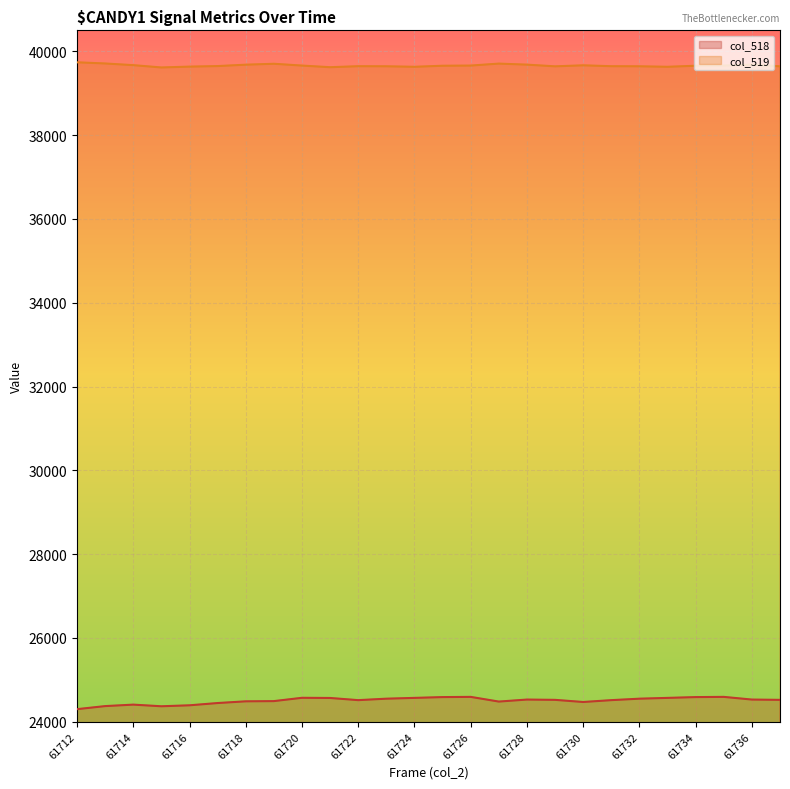

What is the difference between the maximum and second lowest values in the col_518 line series?

224